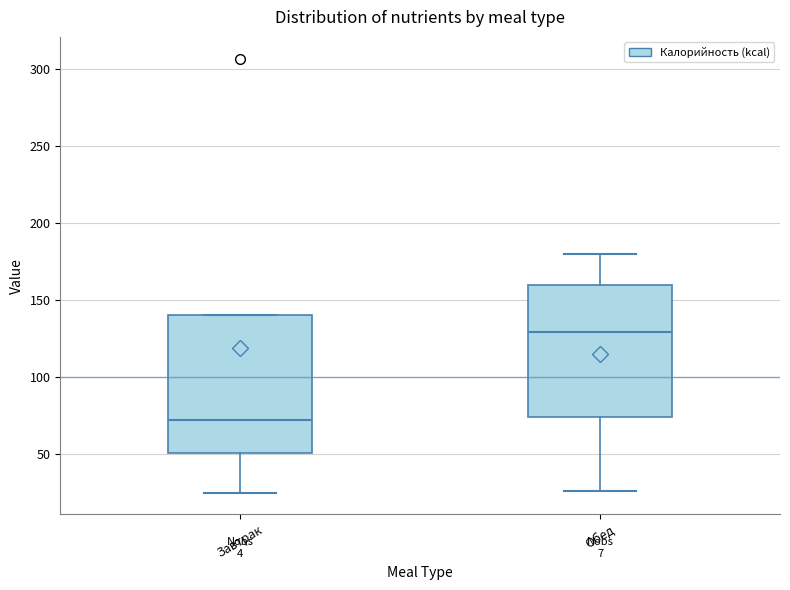

Reading left to right, transcribe this box plot: for each box, give where its median line is, the range the box spans, and where its two whiskers end, as read against the y-axis. The values are not printed on the chart, so give them approximately, as read against the axis.

Завтрак: median 70, box 50 to 140, whiskers 25 to 140
Обед: median 130, box 75 to 160, whiskers 25 to 180